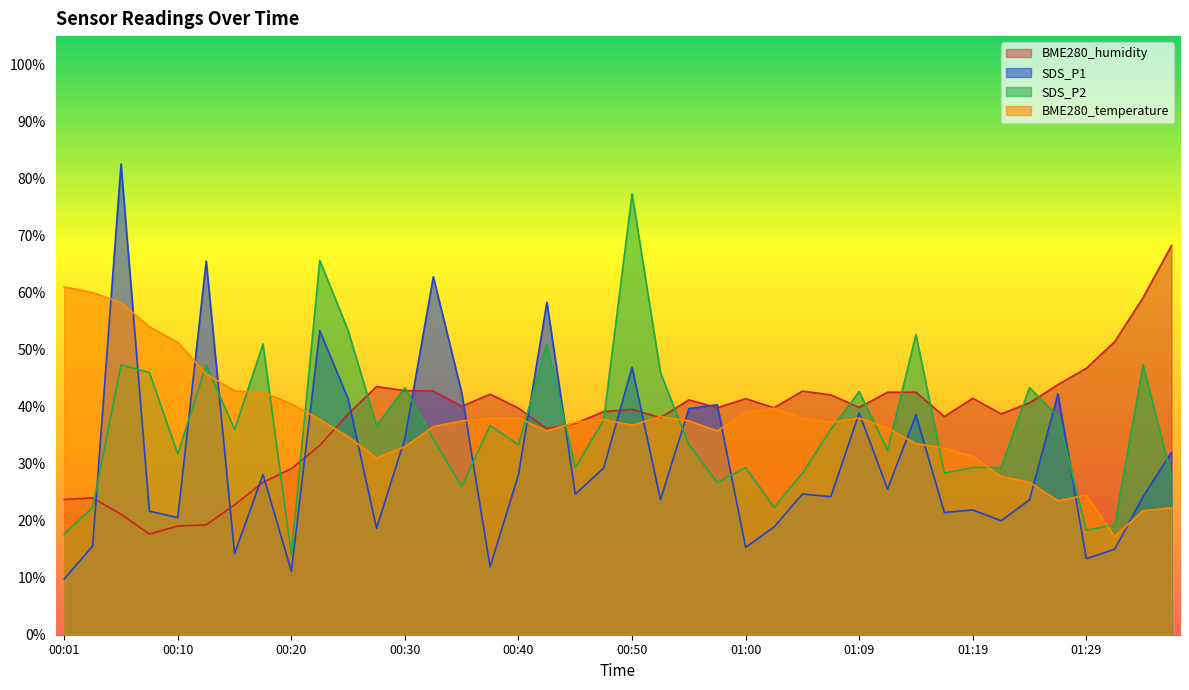

At how many categories does at least one series exceed 71?

2